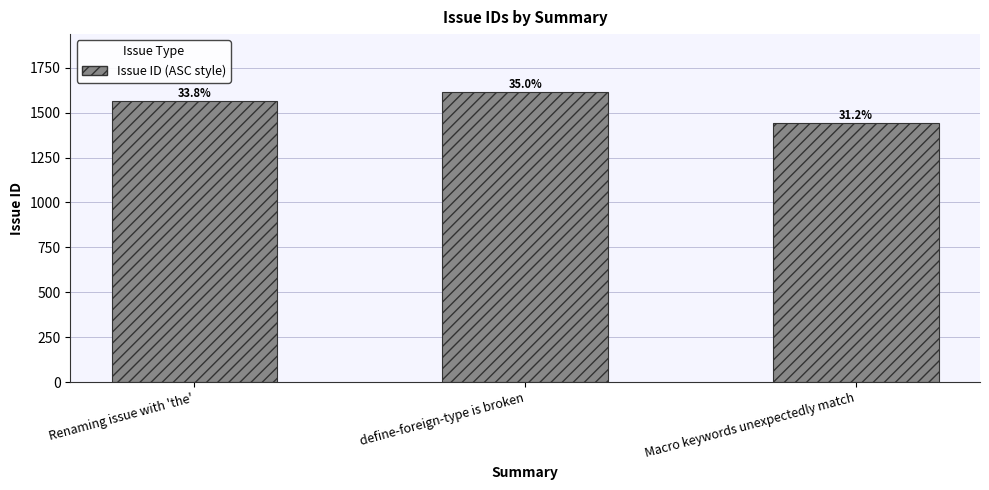

Where is the data nearest to the value 1527?

Renaming issue with 'the'